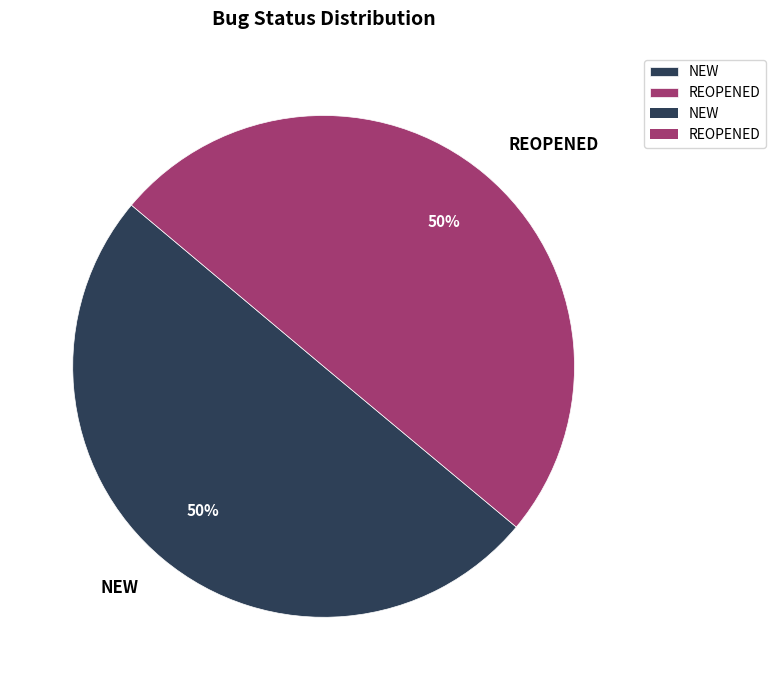

Is it true that REOPENED is 50% of the pie?

True